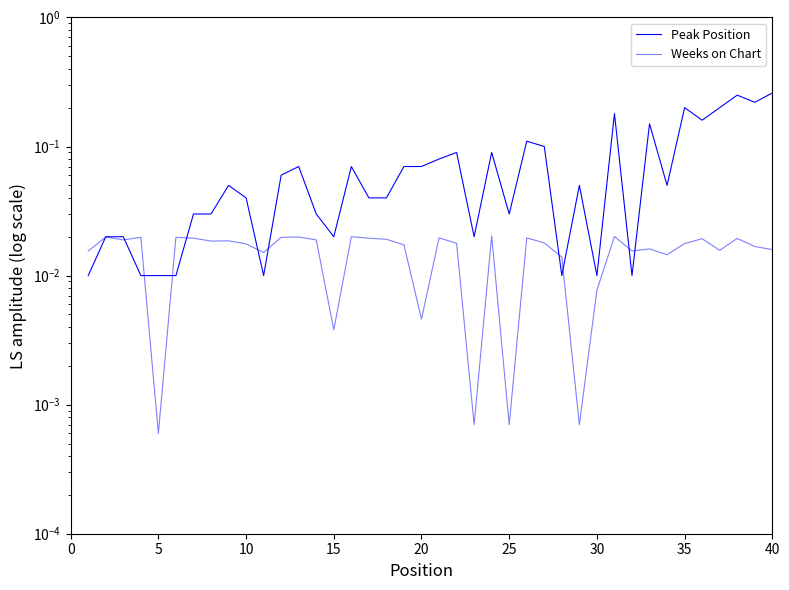

True or false: Peak Position has more than 1 points higher than both neighbors.

True